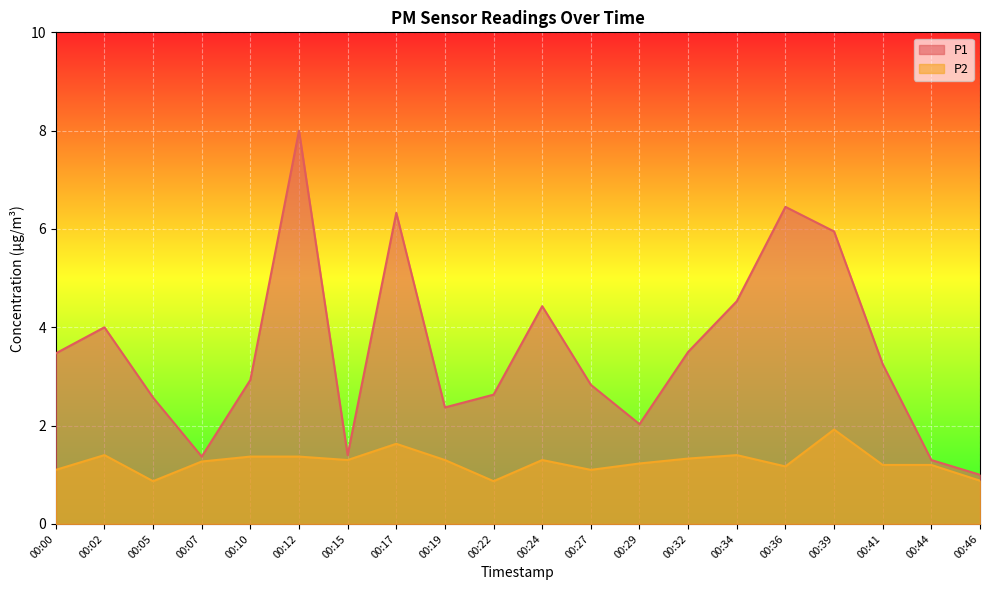

At 00:29, list the series in order from smallest to largest.

P2, P1